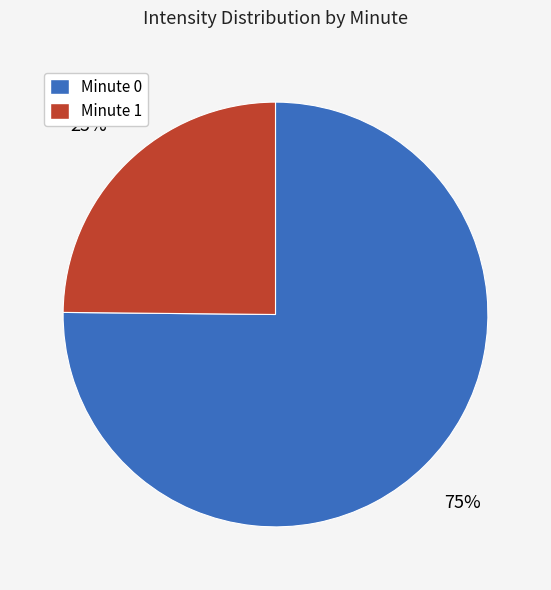

True or false: Minute 1 accounts for 25% of the total.

True